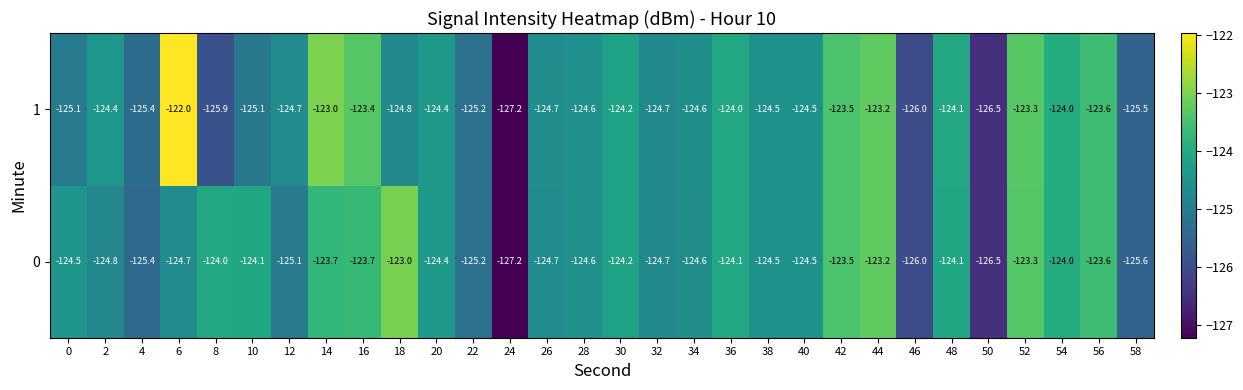

How many values in the 0 series are below -124?

21